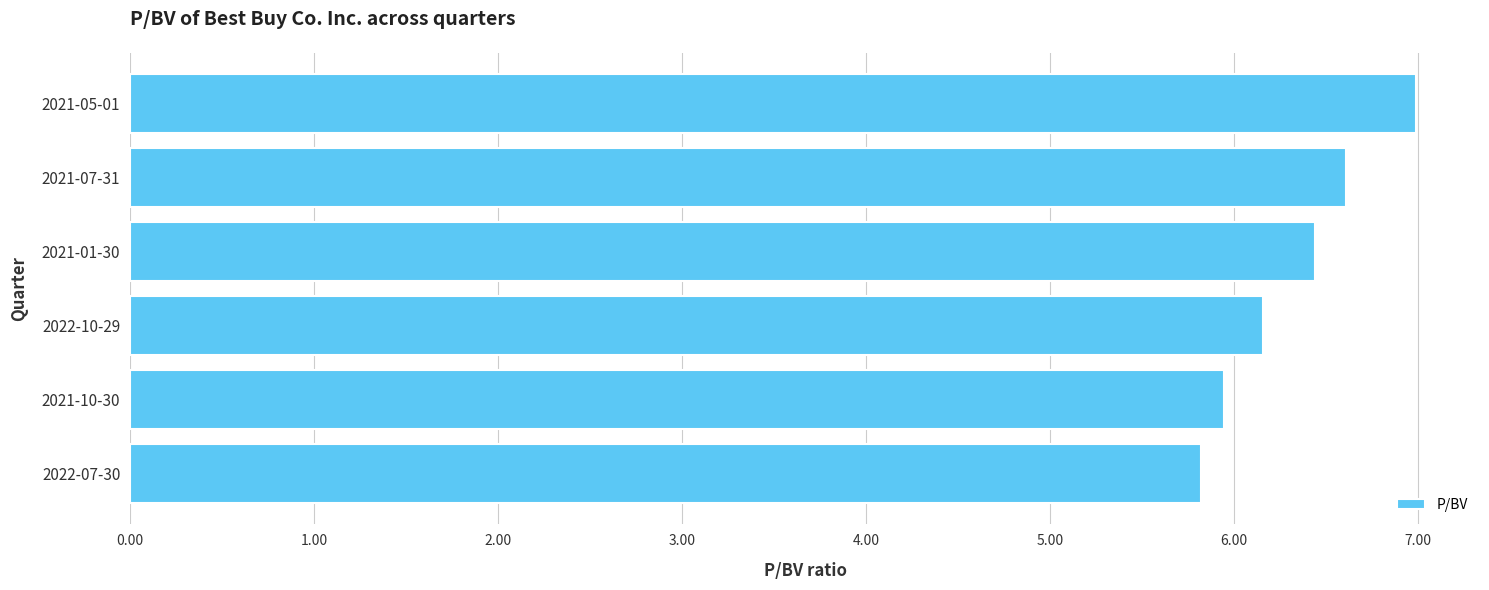

What is the smallest value displayed?

5.8